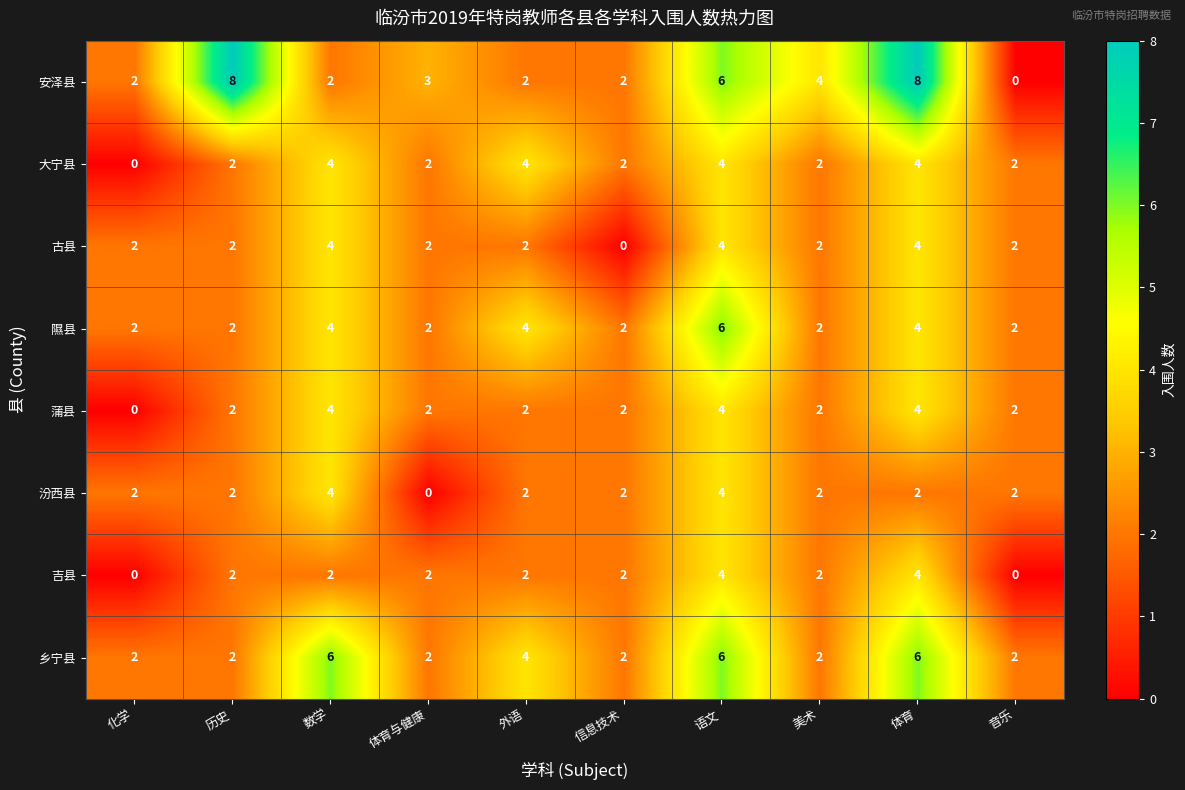

Which series has the widest spread of values?

安泽县